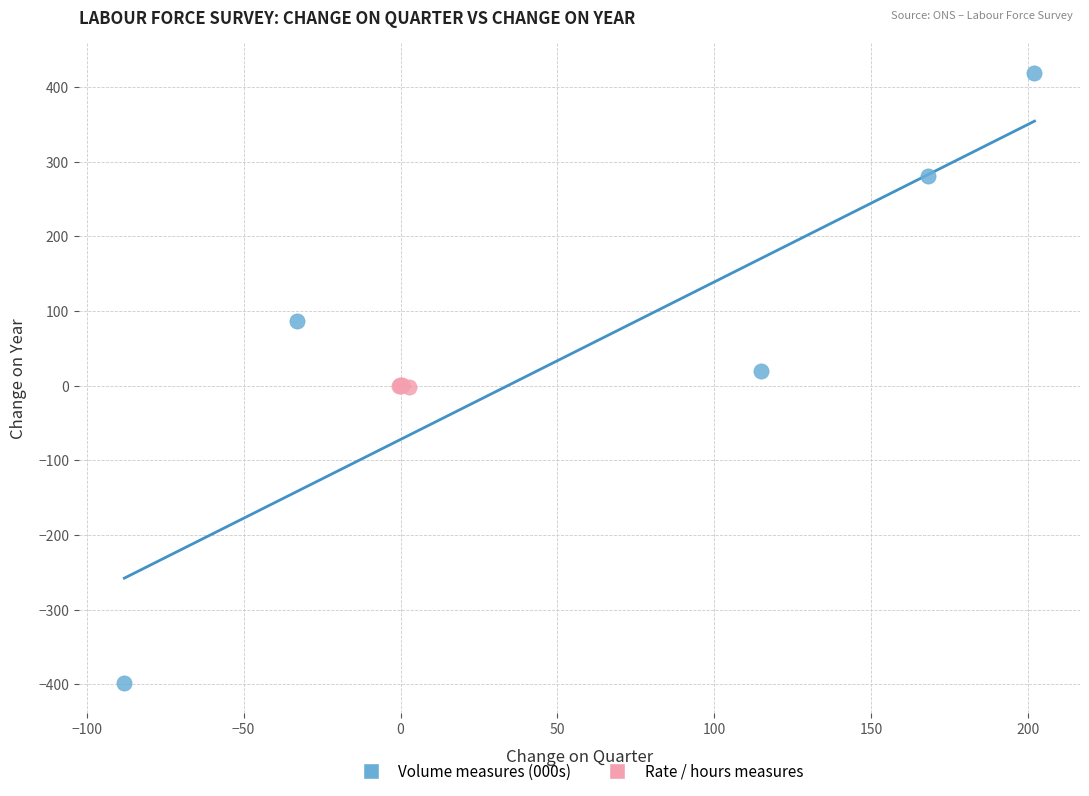

Which series has the widest spread of Y values?

Volume measures (000s)